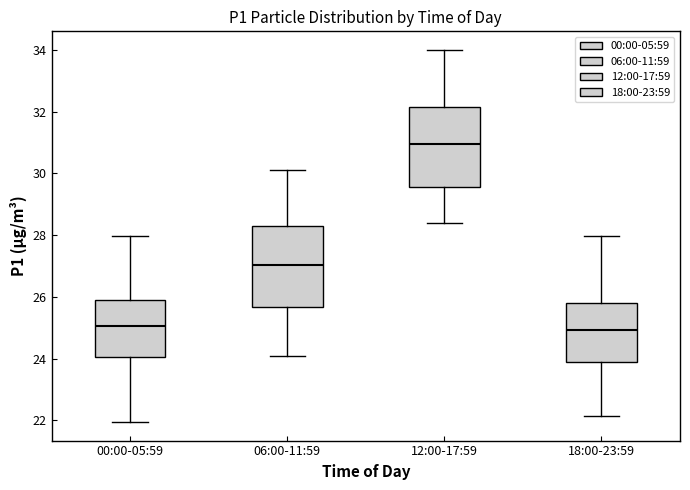

Reading left to right, transcribe this box plot: for each box, give where its median line is, the range the box spans, and where its two whiskers end, as read against the y-axis. The values are not printed on the chart, so give them approximately, as read against the axis.

00:00-05:59: median 25.0, box 24.0 to 26.0, whiskers 22.0 to 28.0
06:00-11:59: median 27.0, box 25.6 to 28.4, whiskers 24.2 to 30.2
12:00-17:59: median 31.0, box 29.6 to 32.2, whiskers 28.4 to 34.0
18:00-23:59: median 25.0, box 23.8 to 25.8, whiskers 22.2 to 28.0